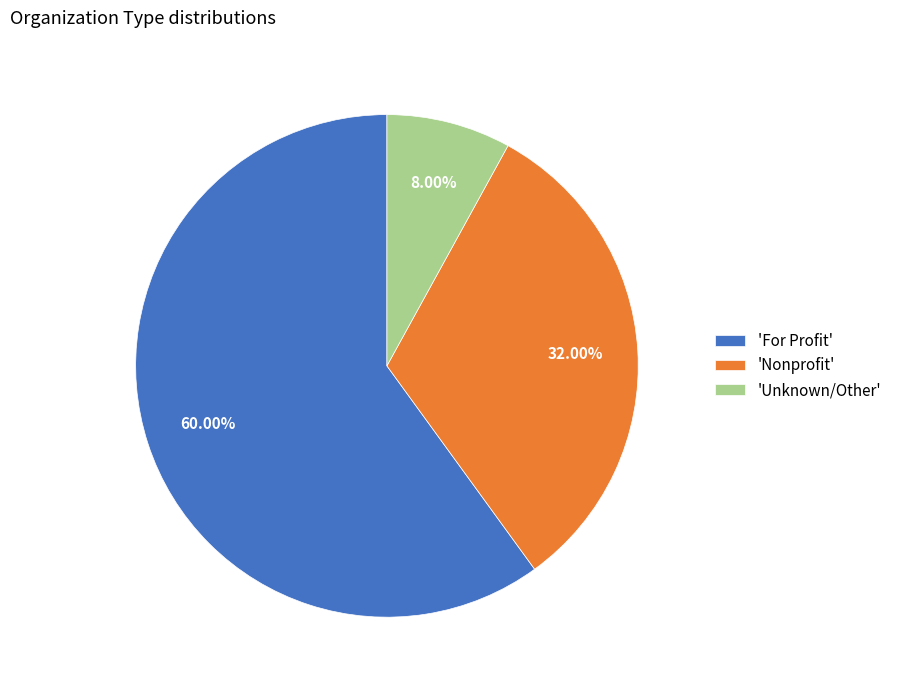

Combined, do 'Unknown/Other' and 'Nonprofit' account for over 50%?

No